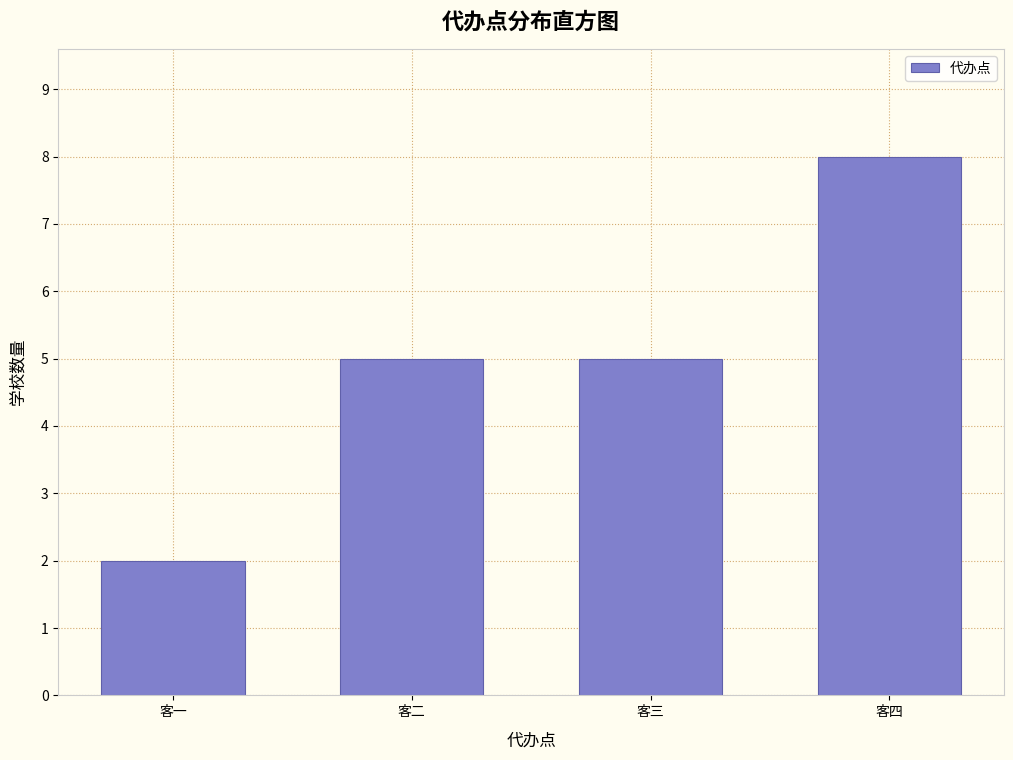

Reading left to right, list all the values displayed in this chart.

2	5	5	8